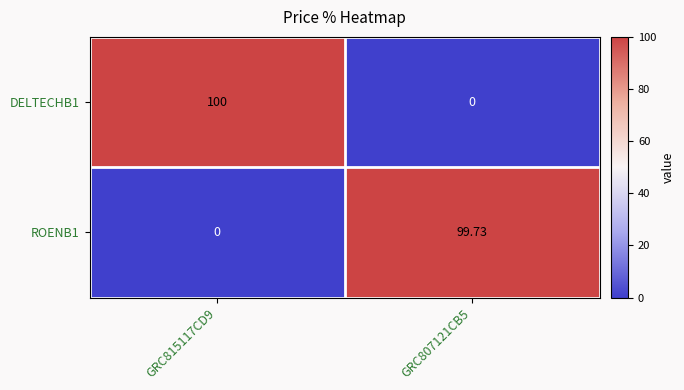

Is the value of ROENB1 at GRC815117CD9 greater than the value of DELTECHB1 at GRC815117CD9?

No